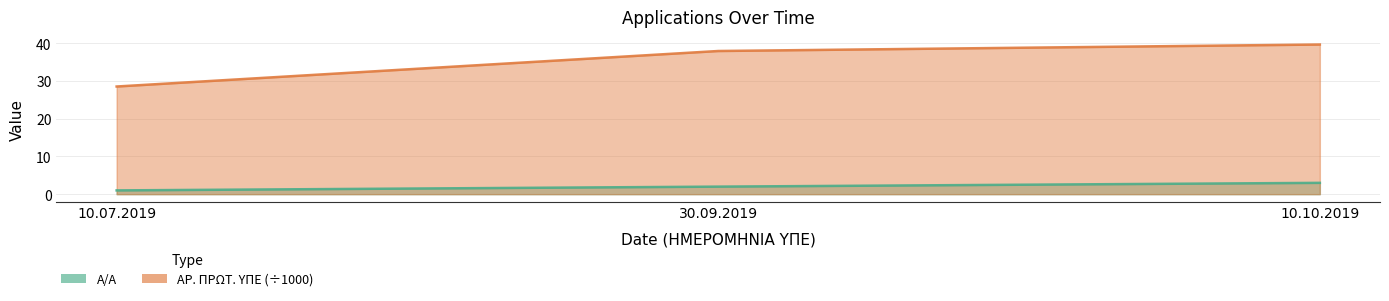

At how many categories does at least one series exceed 19?

3